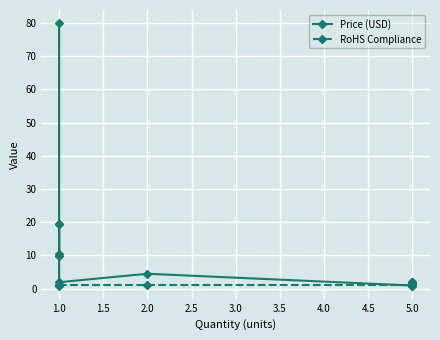

What are all the series names shown in the legend?

Price (USD), RoHS Compliance